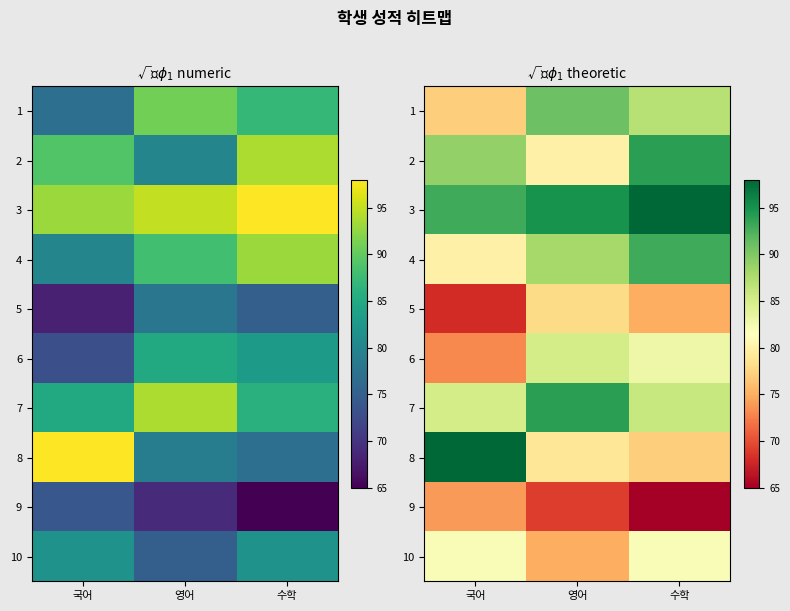

What is the minimum value for 7?

85